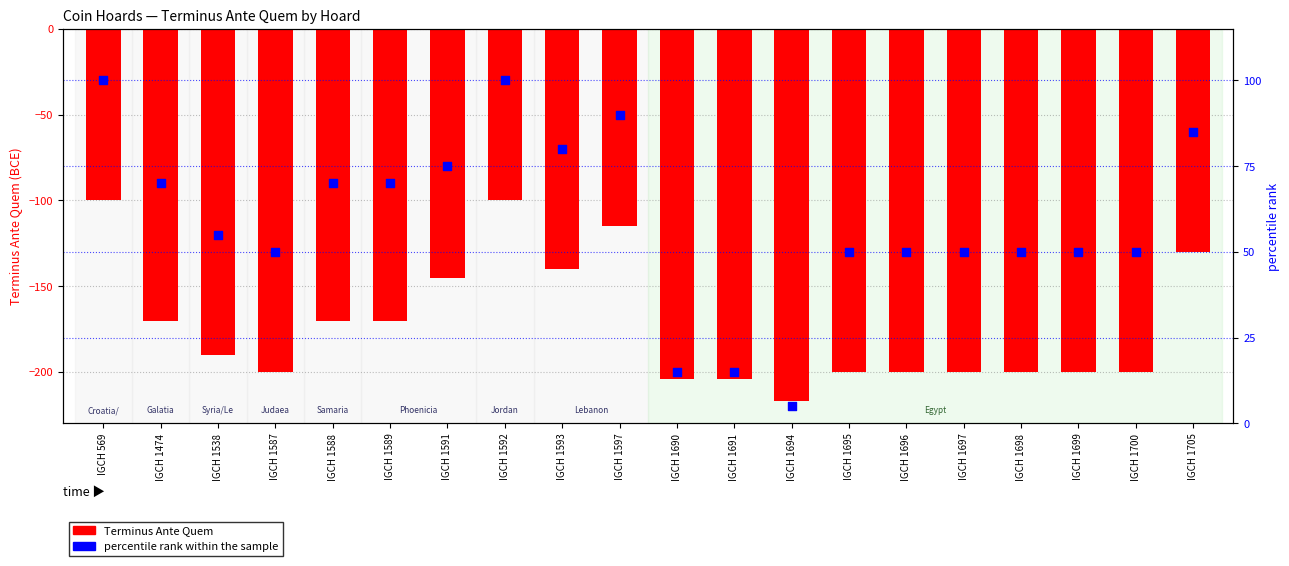

Which series has the largest Y range (max minus min)?

Terminus Ante Quem